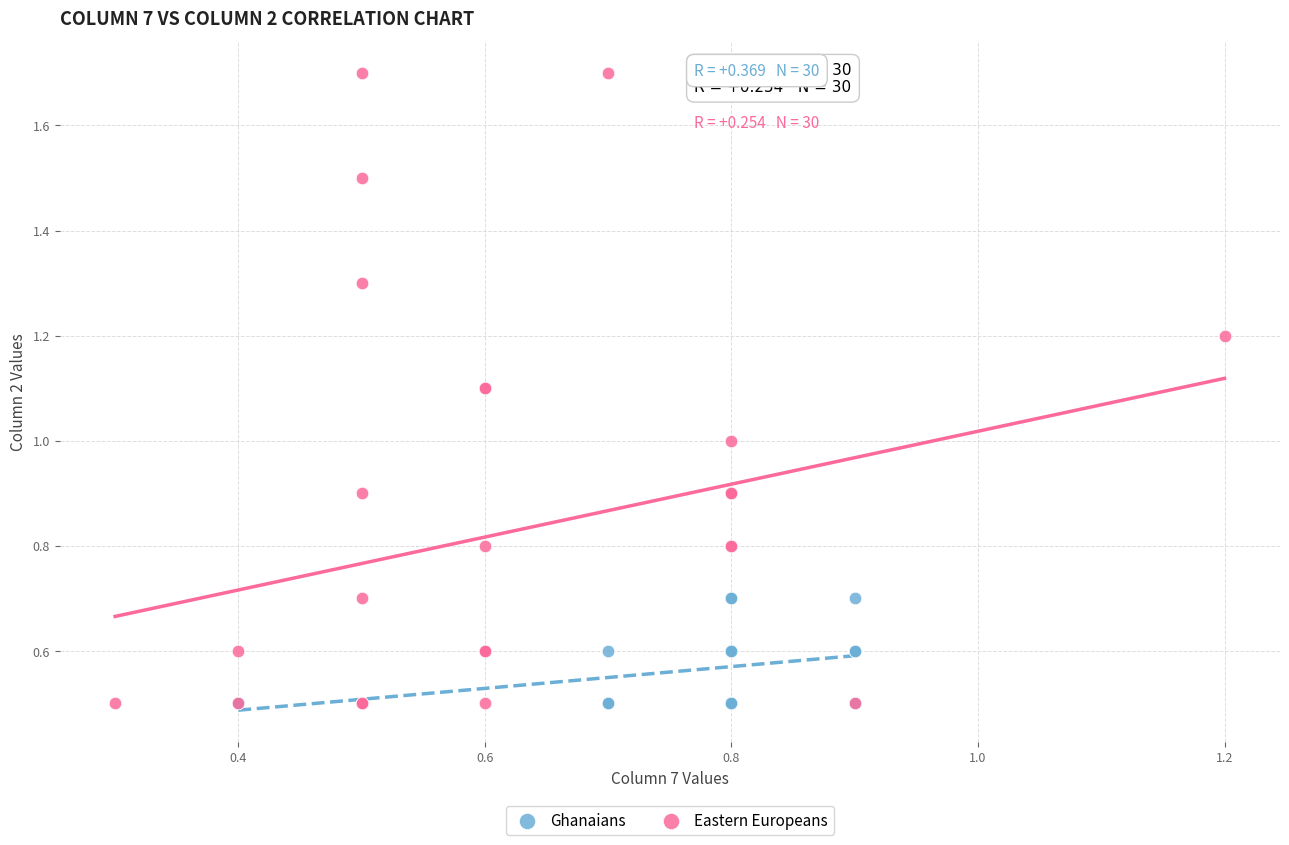

Which series contains the highest Y value?

Eastern Europeans